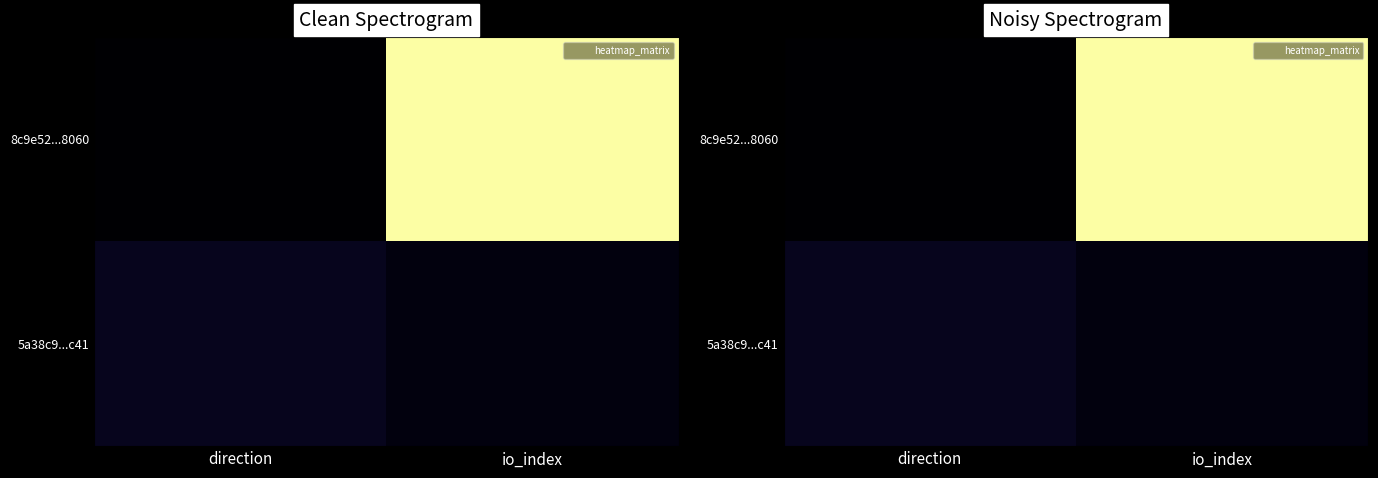

Which series has the widest spread of values?

8c9e52...8060